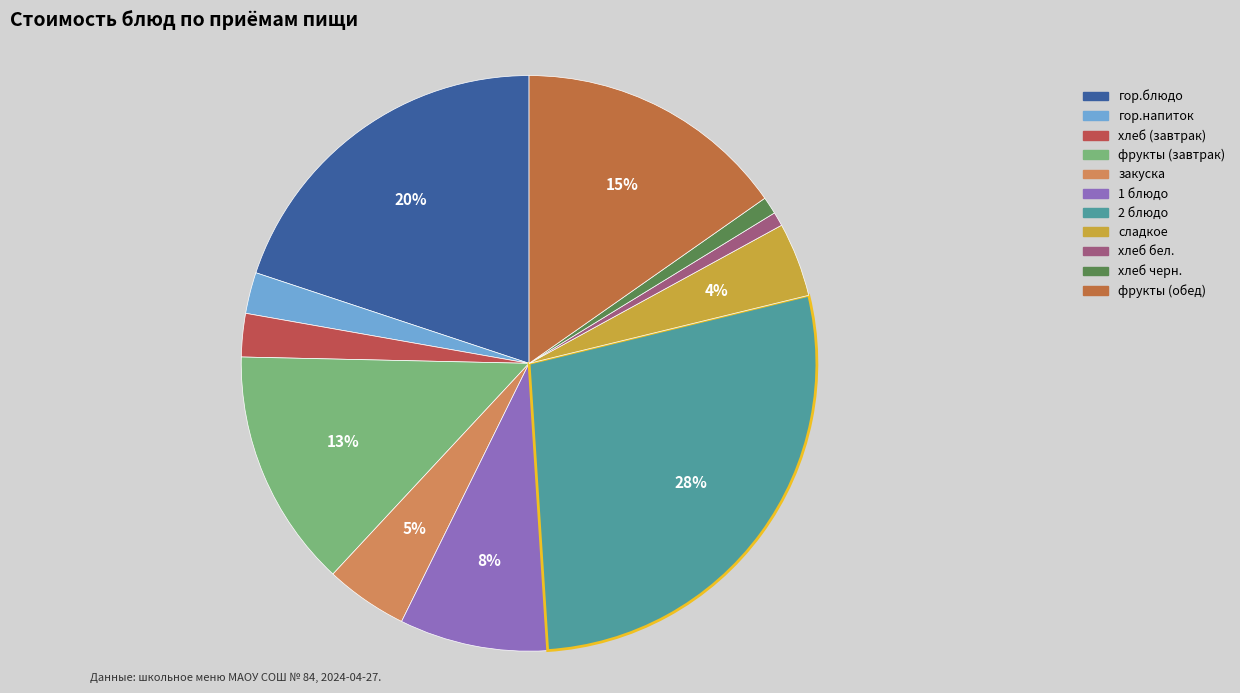

To the nearest percent, what portion does гор.напиток represent?

2%